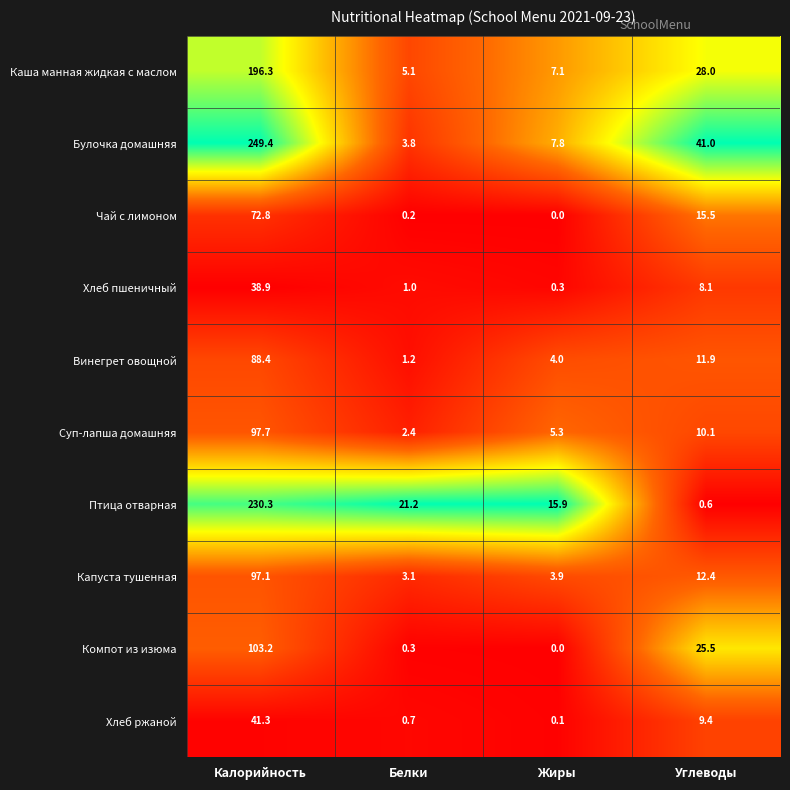

Where does the Винегрет овощной series first go above 11?

Калорийность